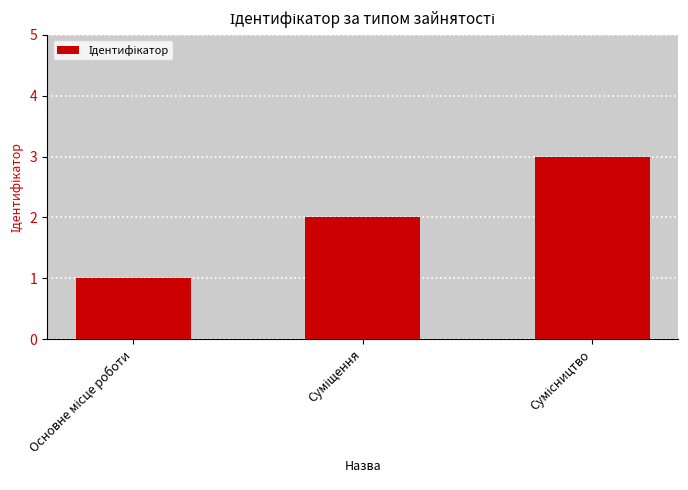

What is the maximum value shown in the chart?

3